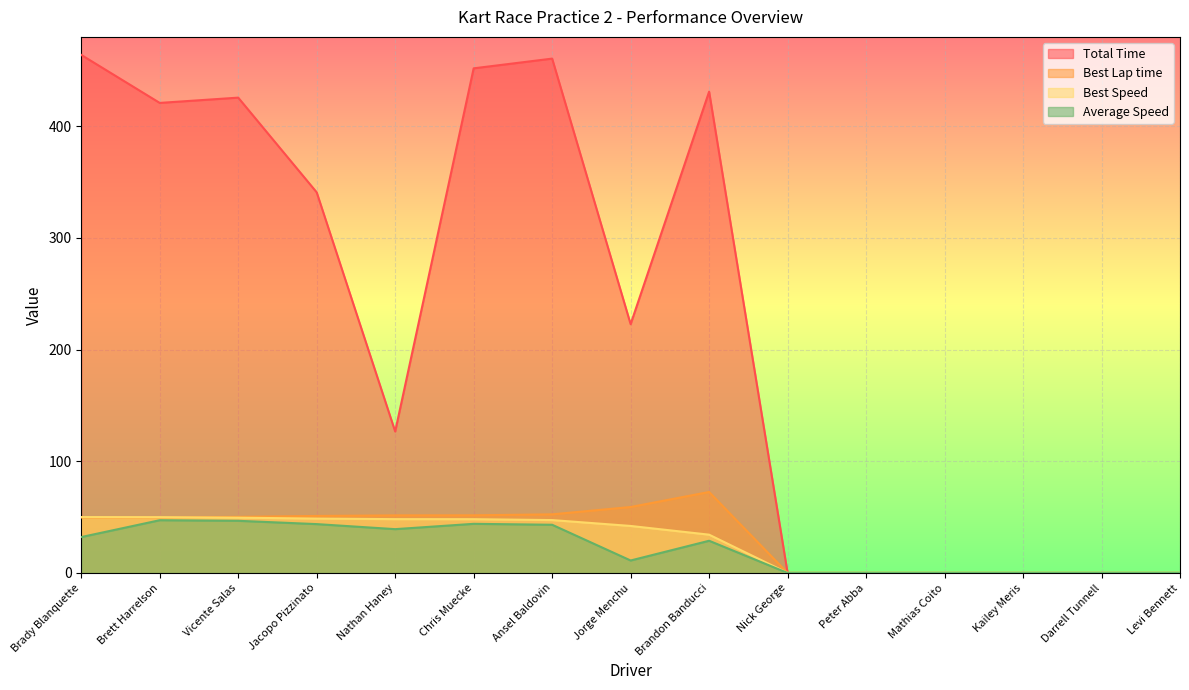

Which category has the highest value across all series?

Brady Blanquette